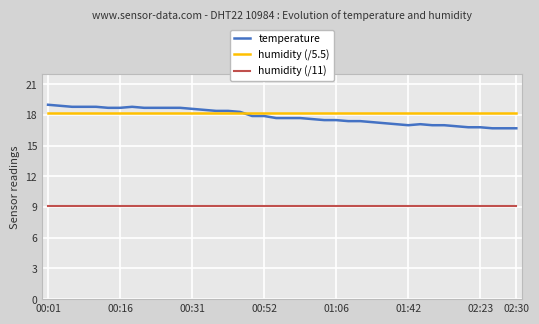

True or false: humidity (/11) and temperature intersect in this chart.

False